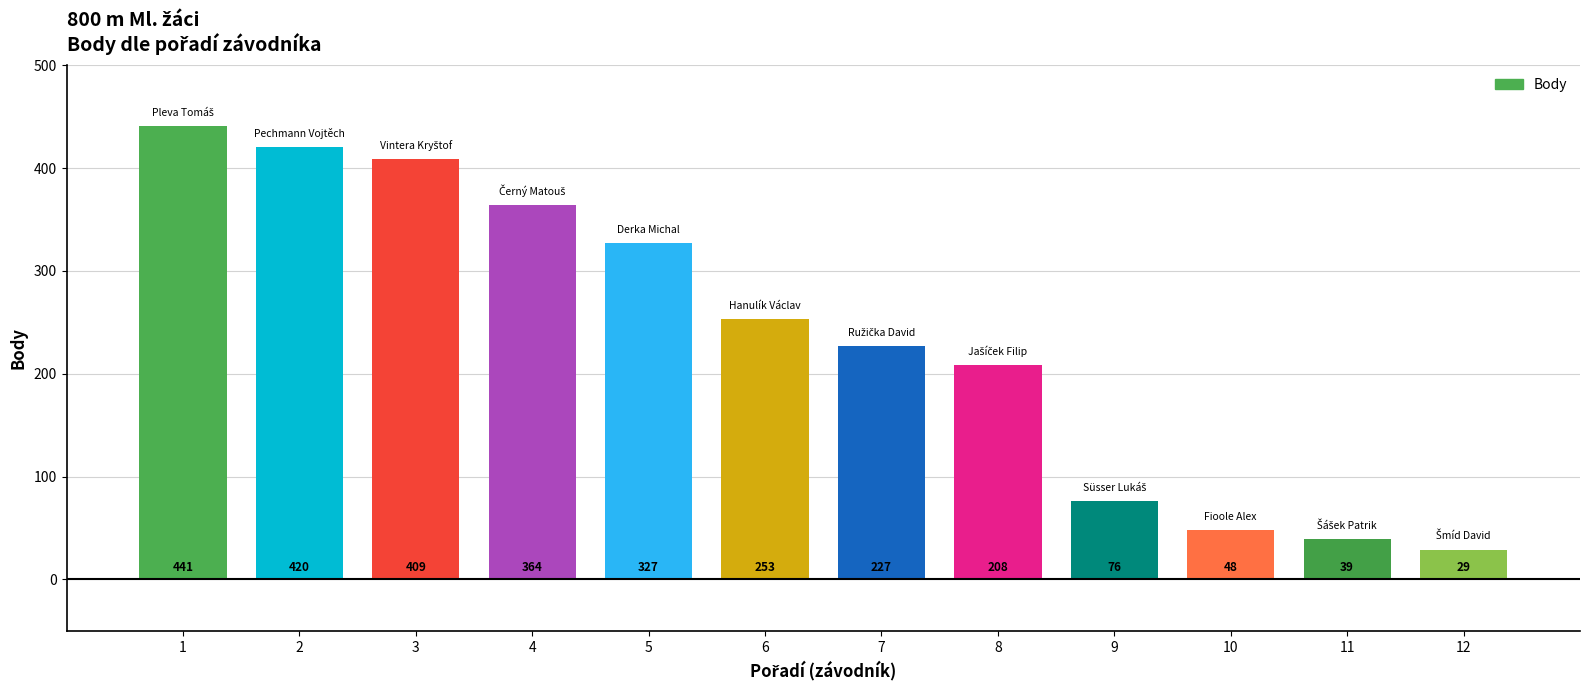

Reading right to left, list all the values displayed in this chart.

29	39	48	76	208	227	253	327	364	409	420	441